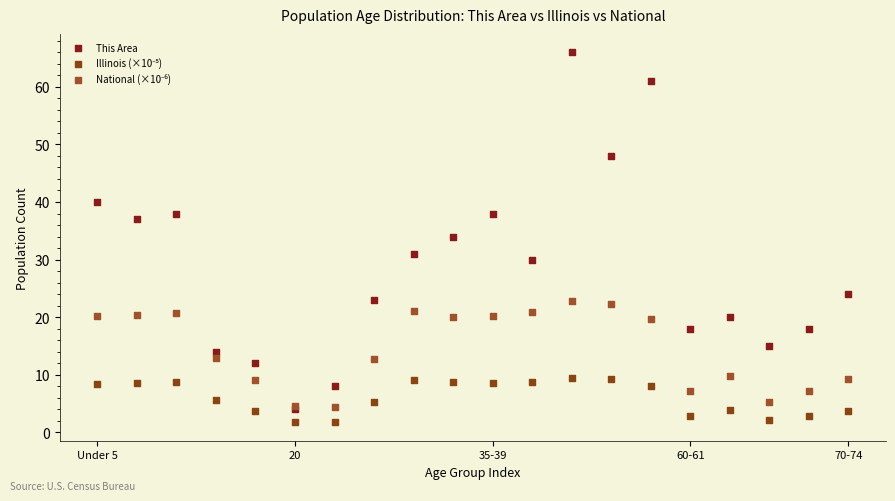

Across all series, what Y value is closest to 33?

34.0